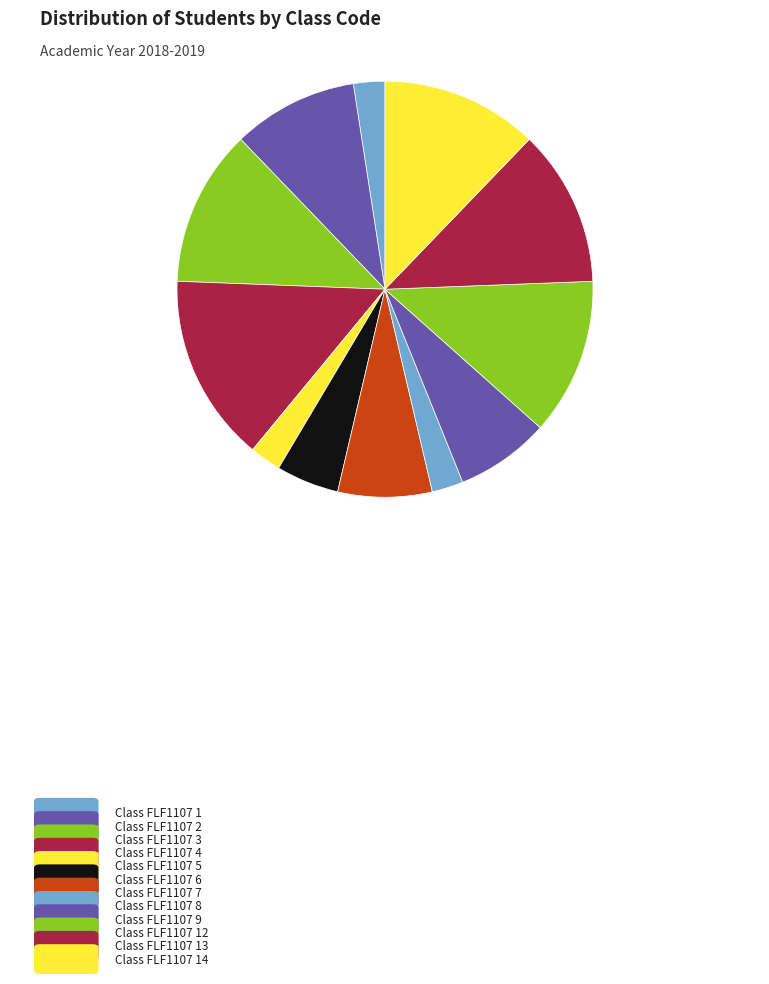

What is the largest slice in the pie chart?

FLF1107 4